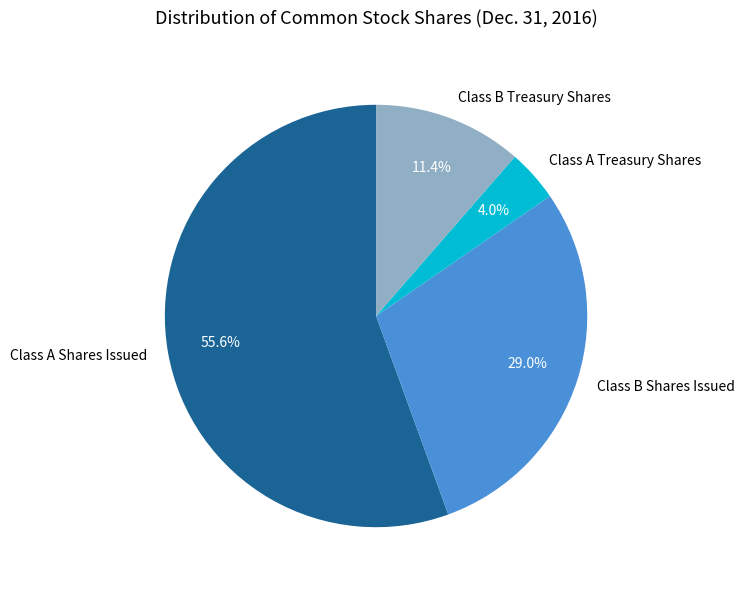

Is Class A Shares Issued the majority of the pie?

Yes